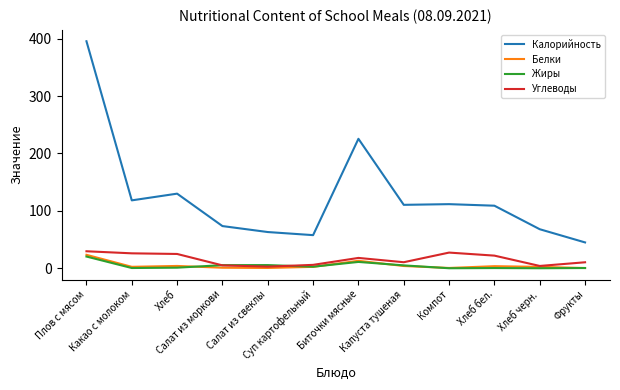

True or false: Углеводы and Калорийность cross at least once.

False